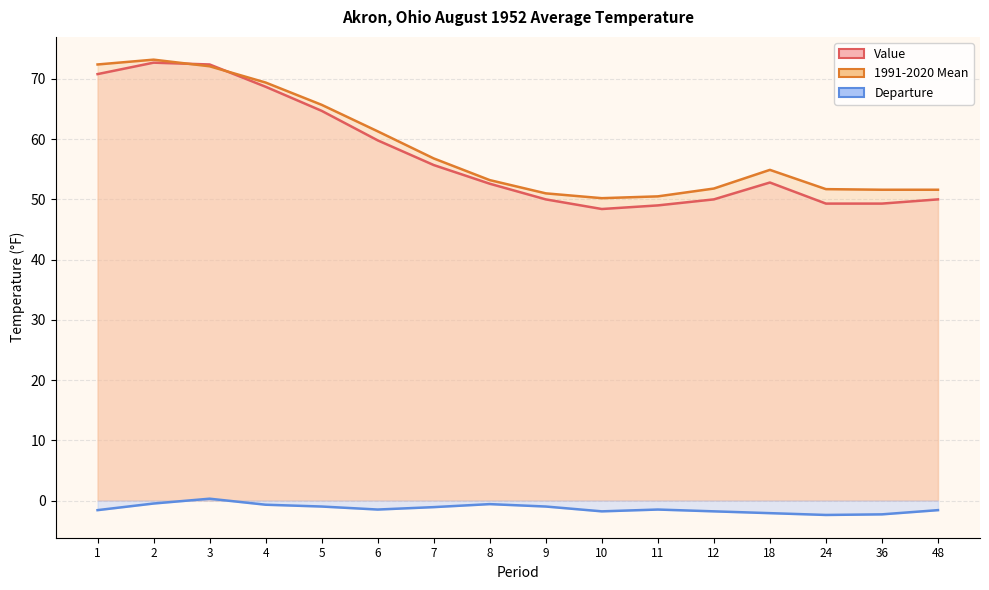

True or false: Value has a value of 72.7 at 2.

True